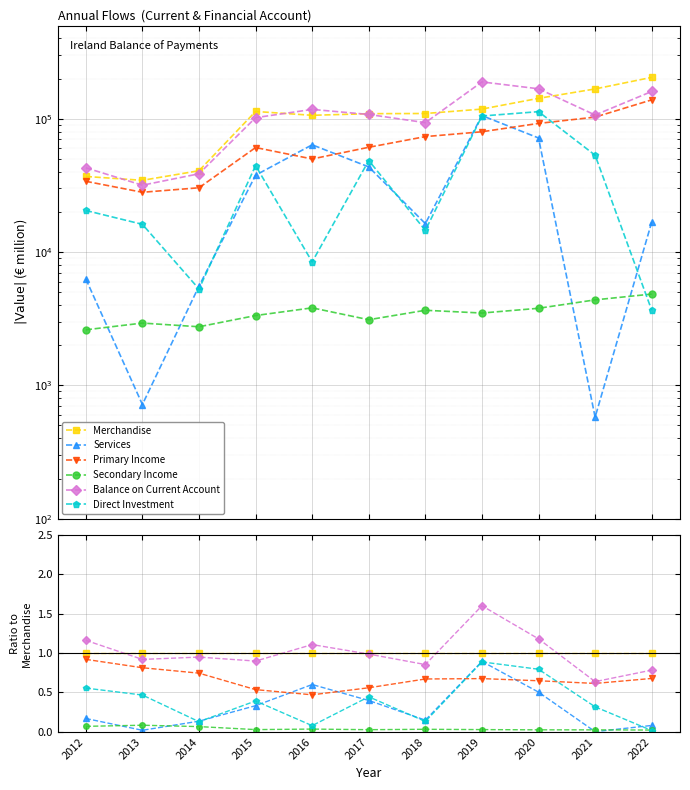

How many lines are shown in the chart?

6